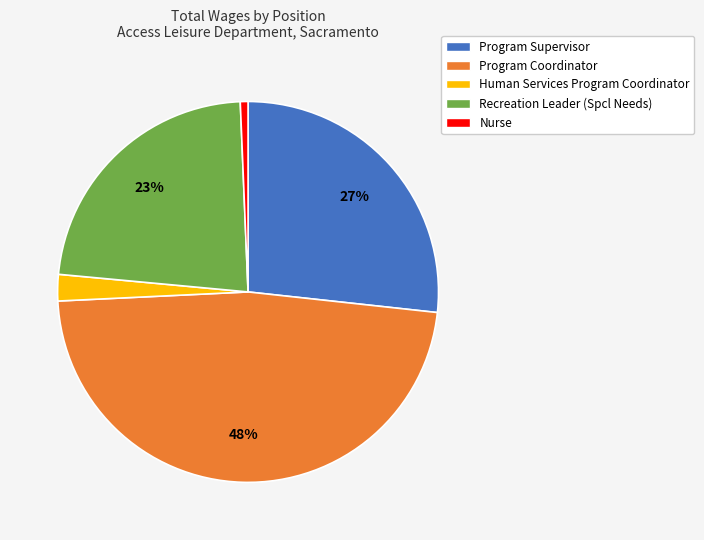

Is the sum of Program Supervisor and Program Coordinator greater than half?

Yes